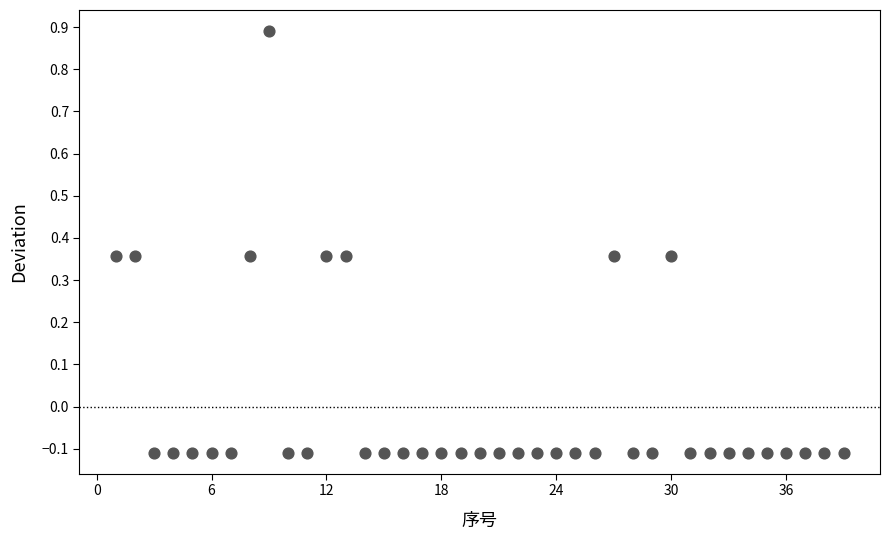

What is the range of Y values (max minus min)?

1.0